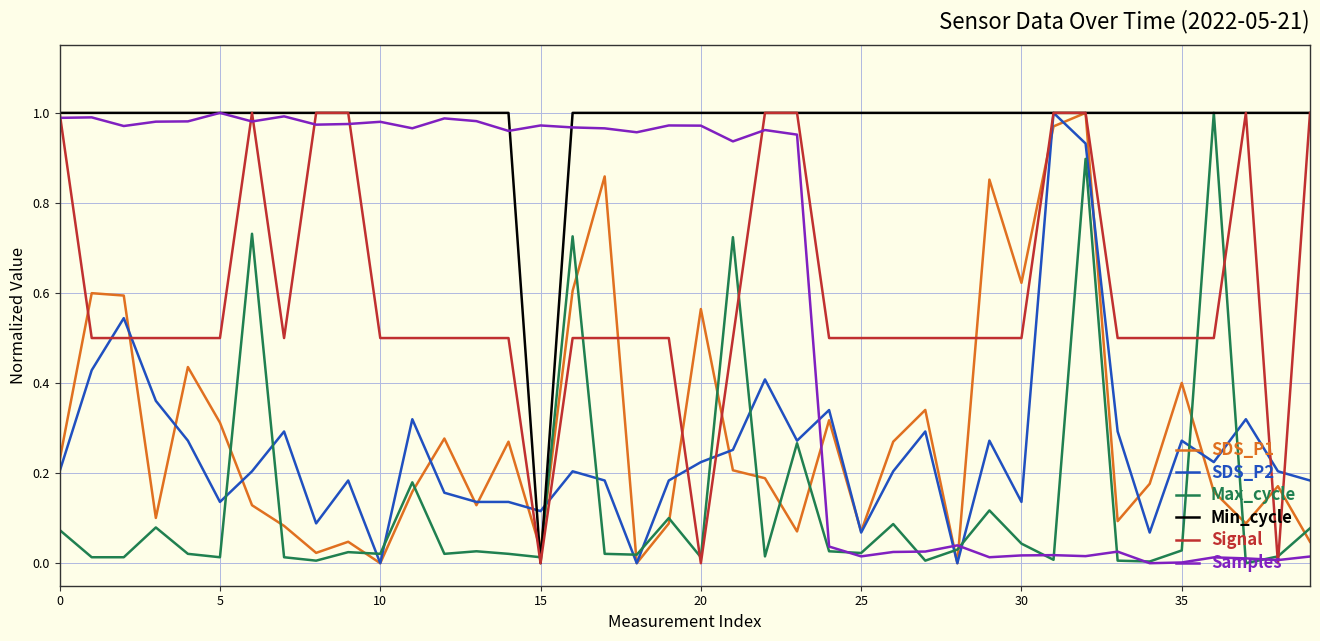

True or false: Signal and Max_cycle cross at least once.

True